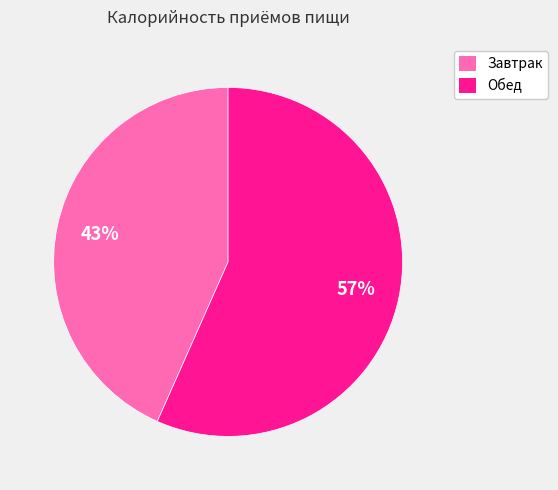

To the nearest percent, what is the combined percentage of Обед and Завтрак?

100%